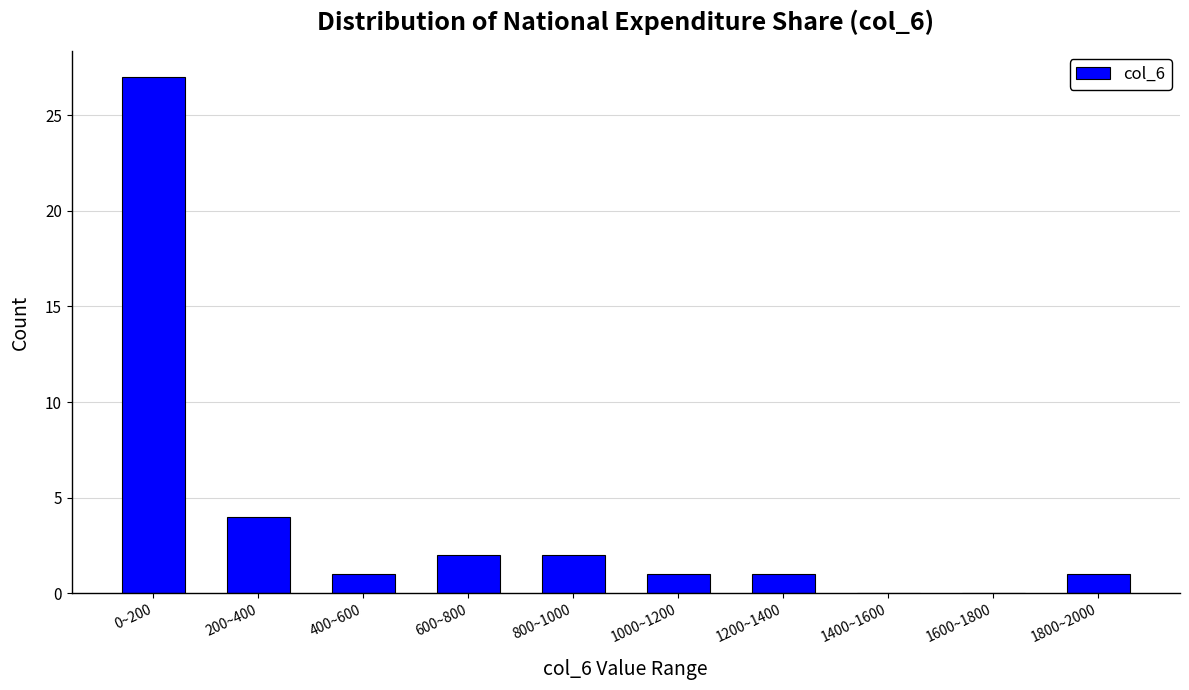

Reading left to right, transcribe all the data shown in this chart.

0~200=27	200~400=4	400~600=1	600~800=2	800~1000=2	1000~1200=1	1200~1400=1	1400~1600=0	1600~1800=0	1800~2000=1